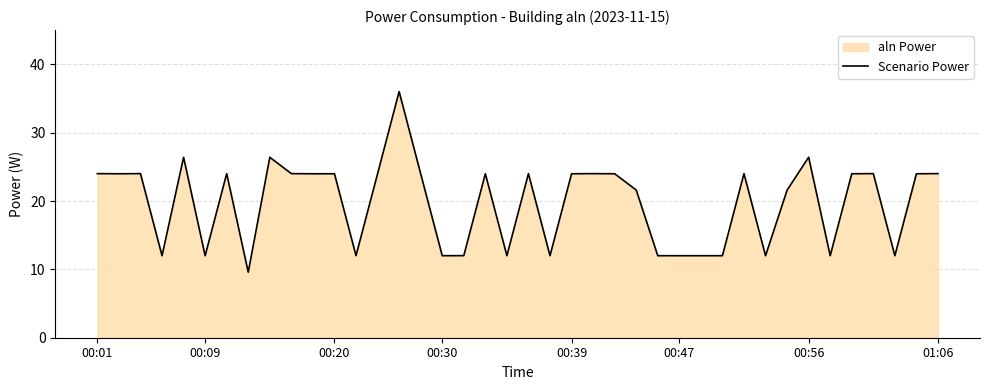

The value at 00:01 is 24.0. True or false?

True